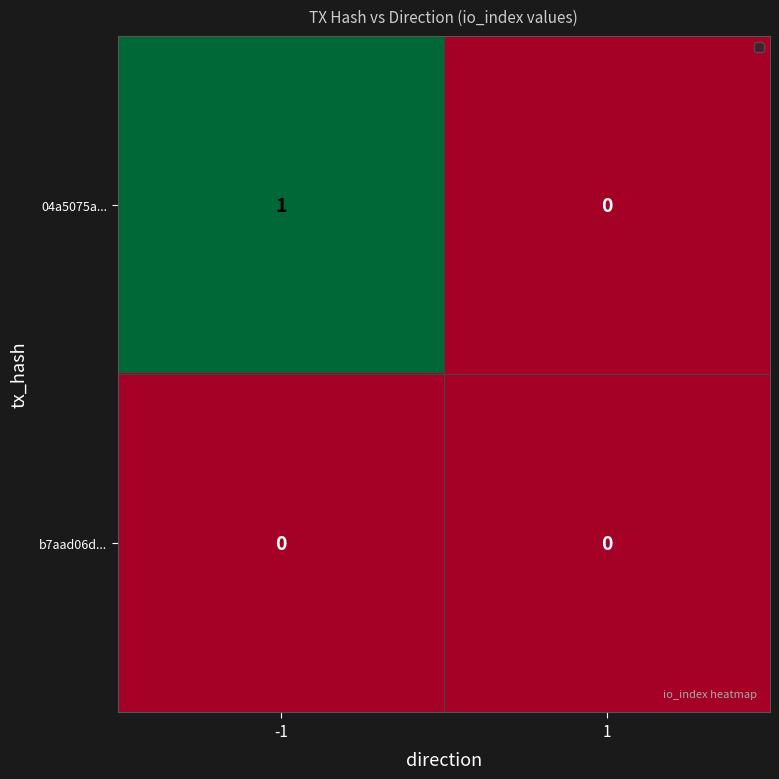

Rank the series by their maximum value, from lowest to highest.

b7aad06d..., 04a5075a...